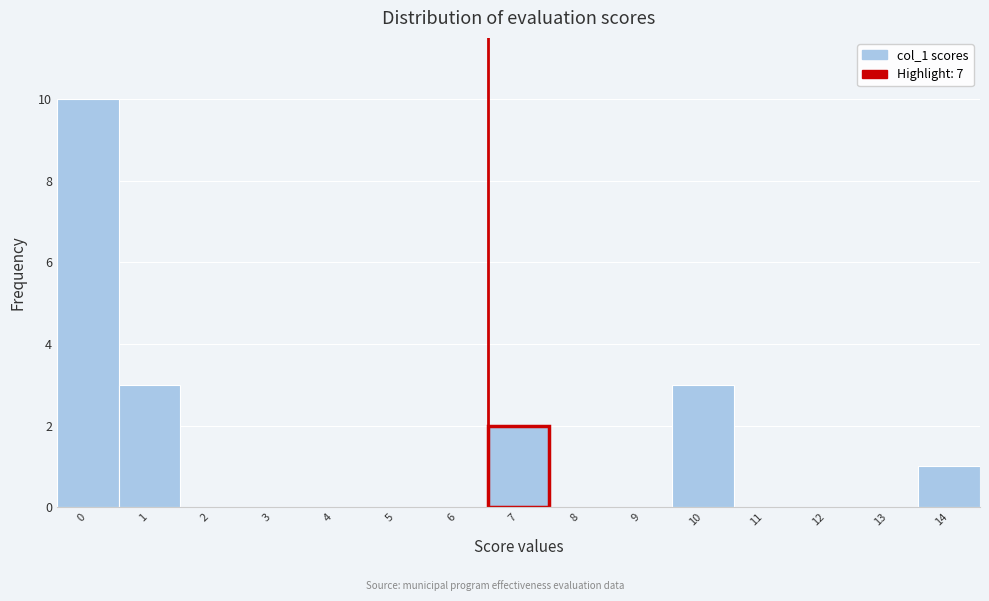

Reading left to right, what are all the values shown in this chart?

0=10	1=3	2=0	3=0	4=0	5=0	6=0	7=2	8=0	9=0	10=3	11=0	12=0	13=0	14=1